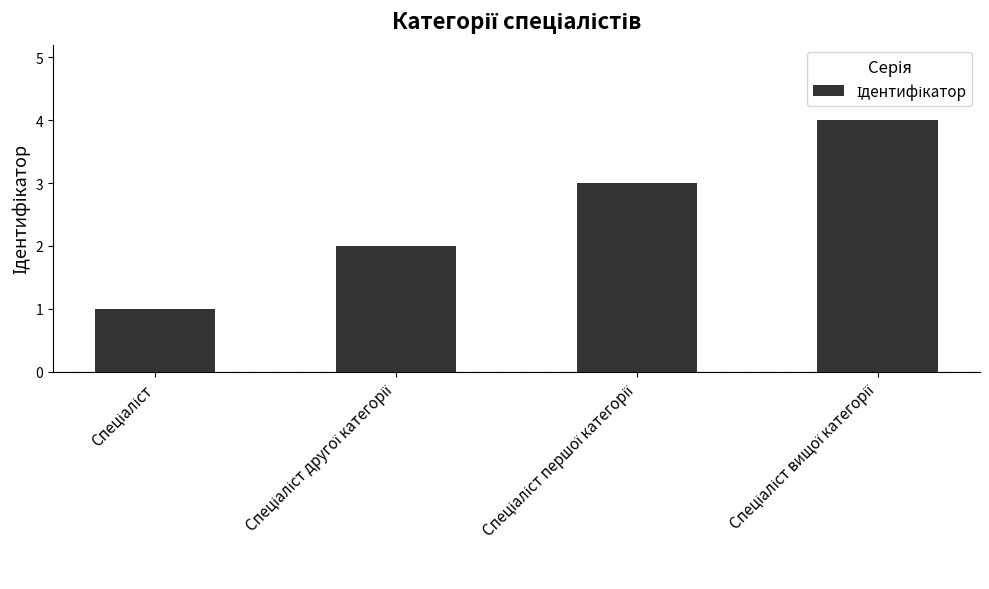

How many categories are shown in the chart?

4